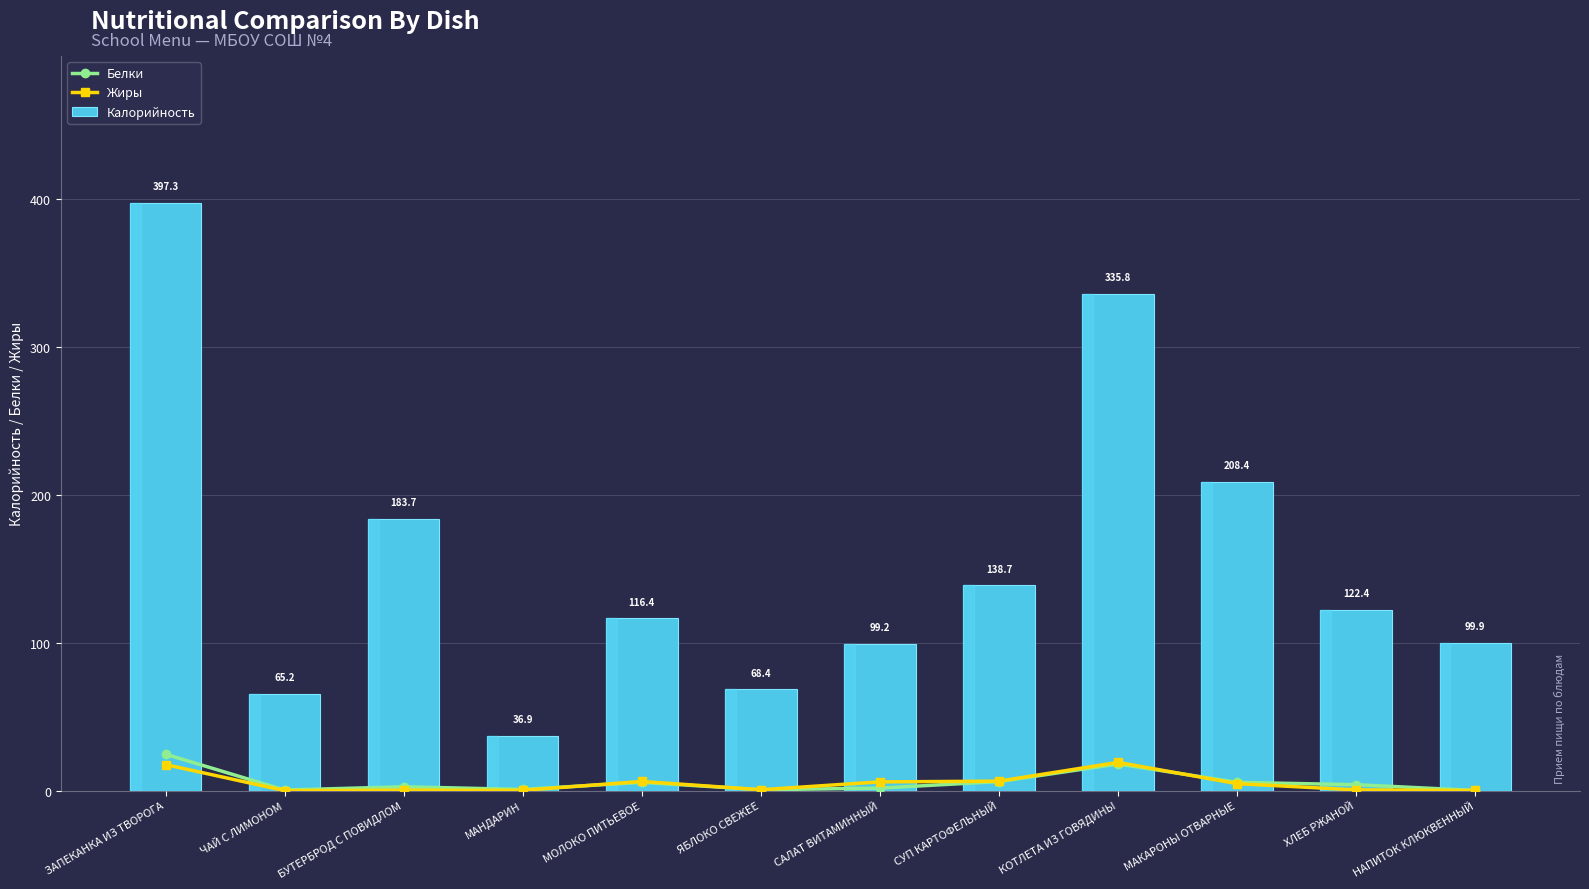

What is the value of the Жиры bar at the 11th from the left?

0.5